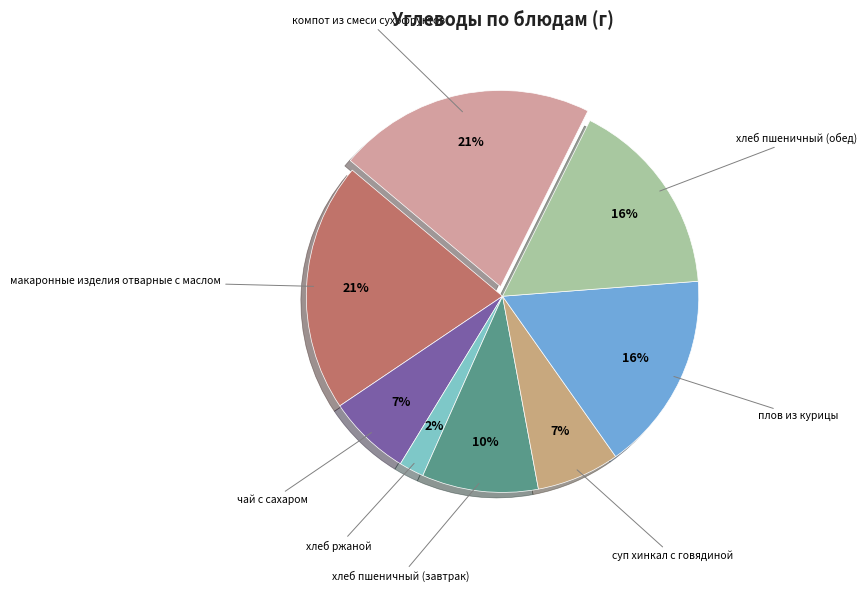

Is there any slice that represents more than half of the pie?

No